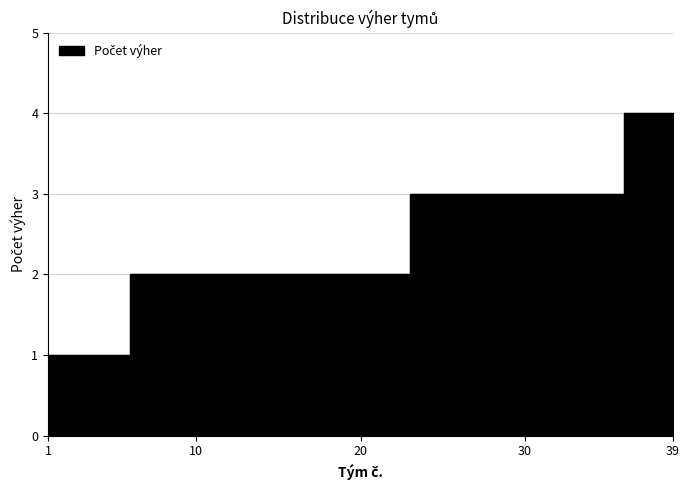

How many lines are shown in the chart?

1